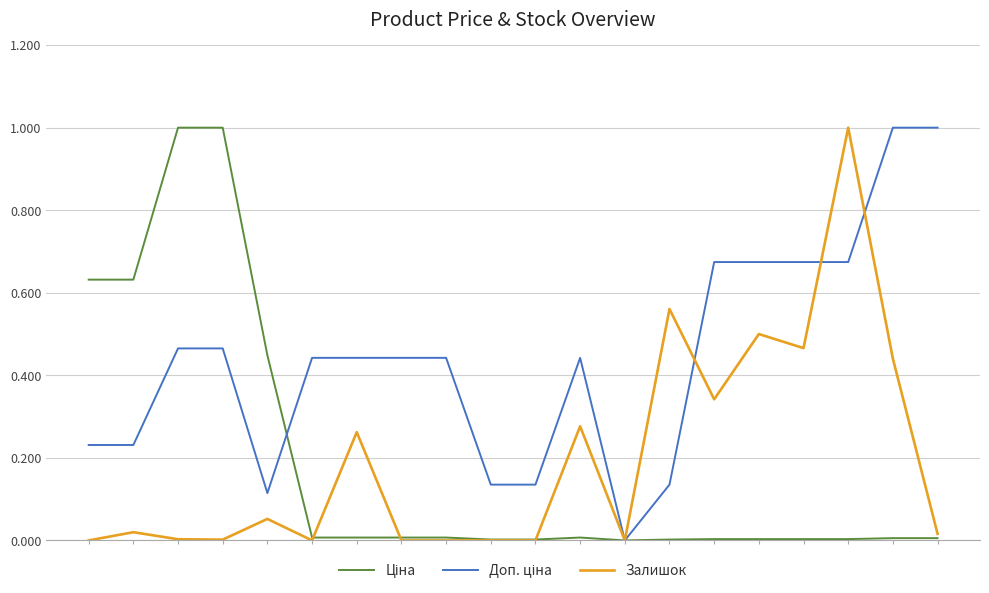

What is the greatest value displayed?

1.0